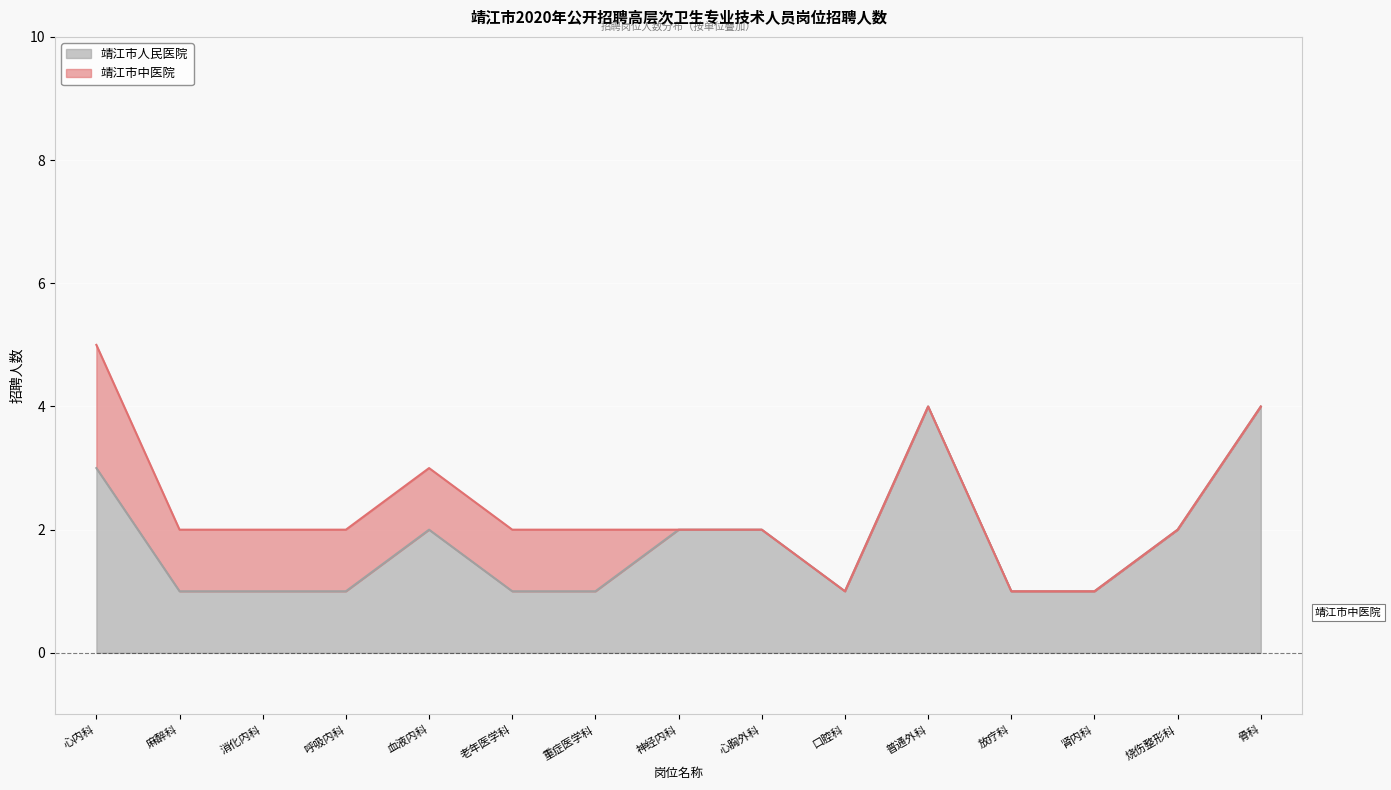

The 靖江市人民医院 series shows 1 at 麻醉科. True or false?

True